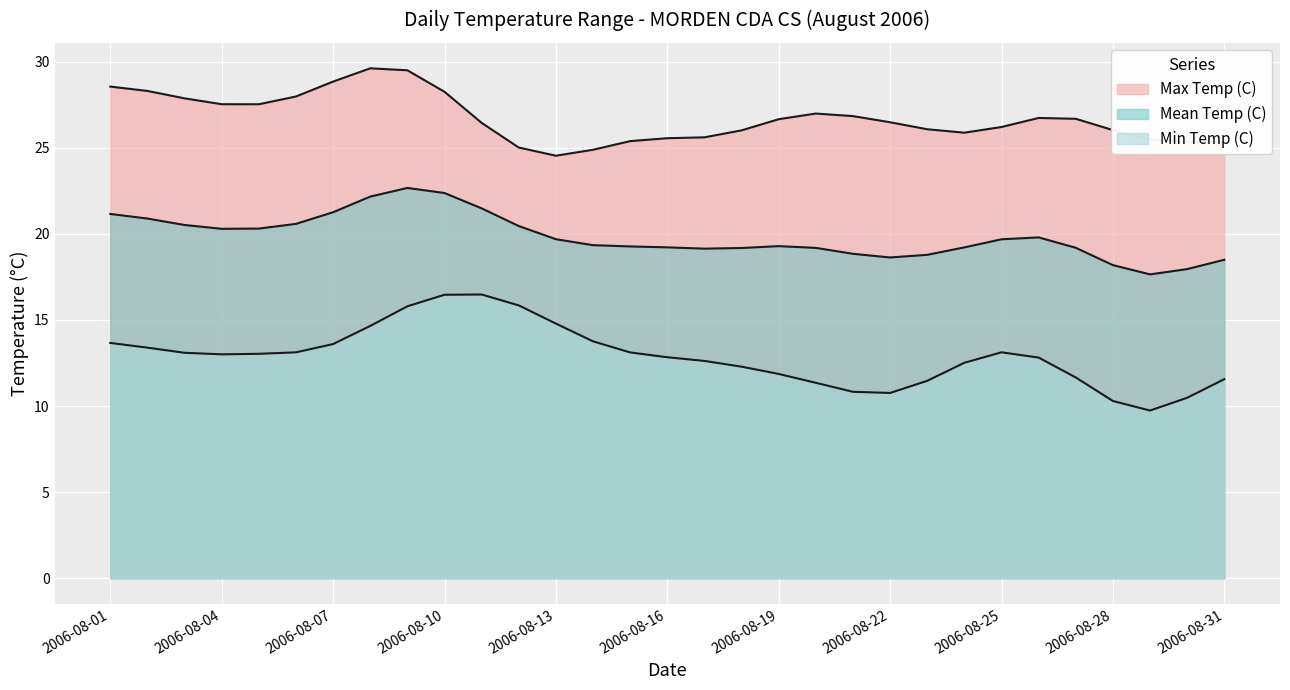

How many lines are shown in the chart?

3